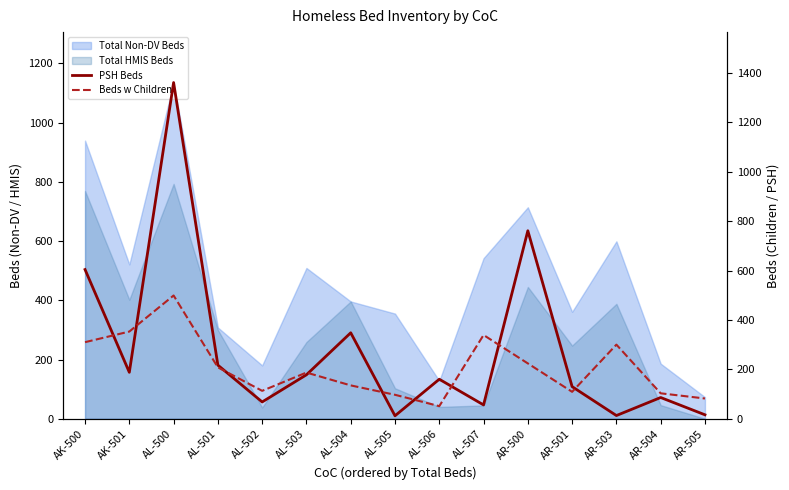

What is the label of the 2nd point from the left?

AK-501